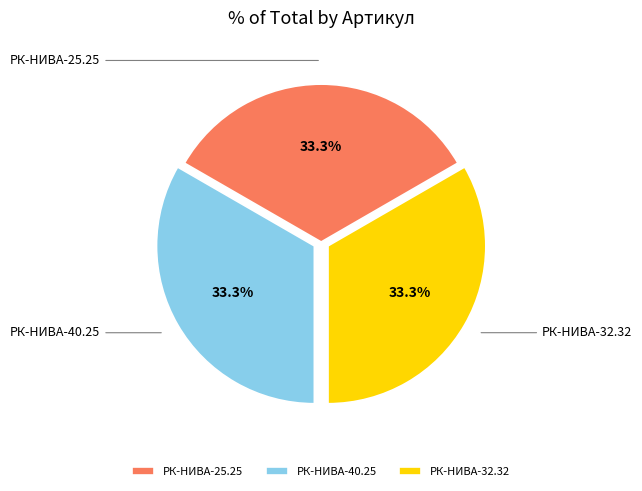

What percentage is NOT represented by РК-НИВА-25.25?

66.7%